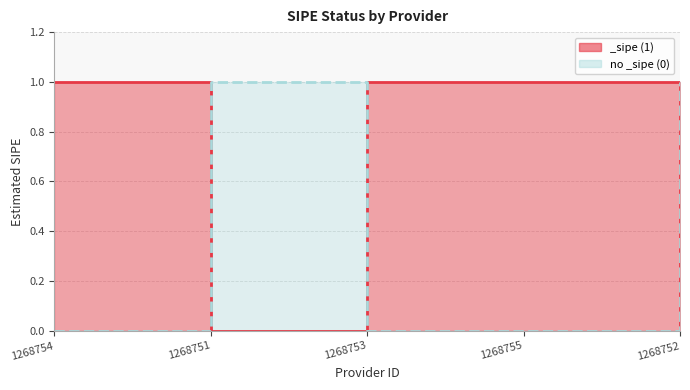

What is the label of the 2nd point from the right?

1268755